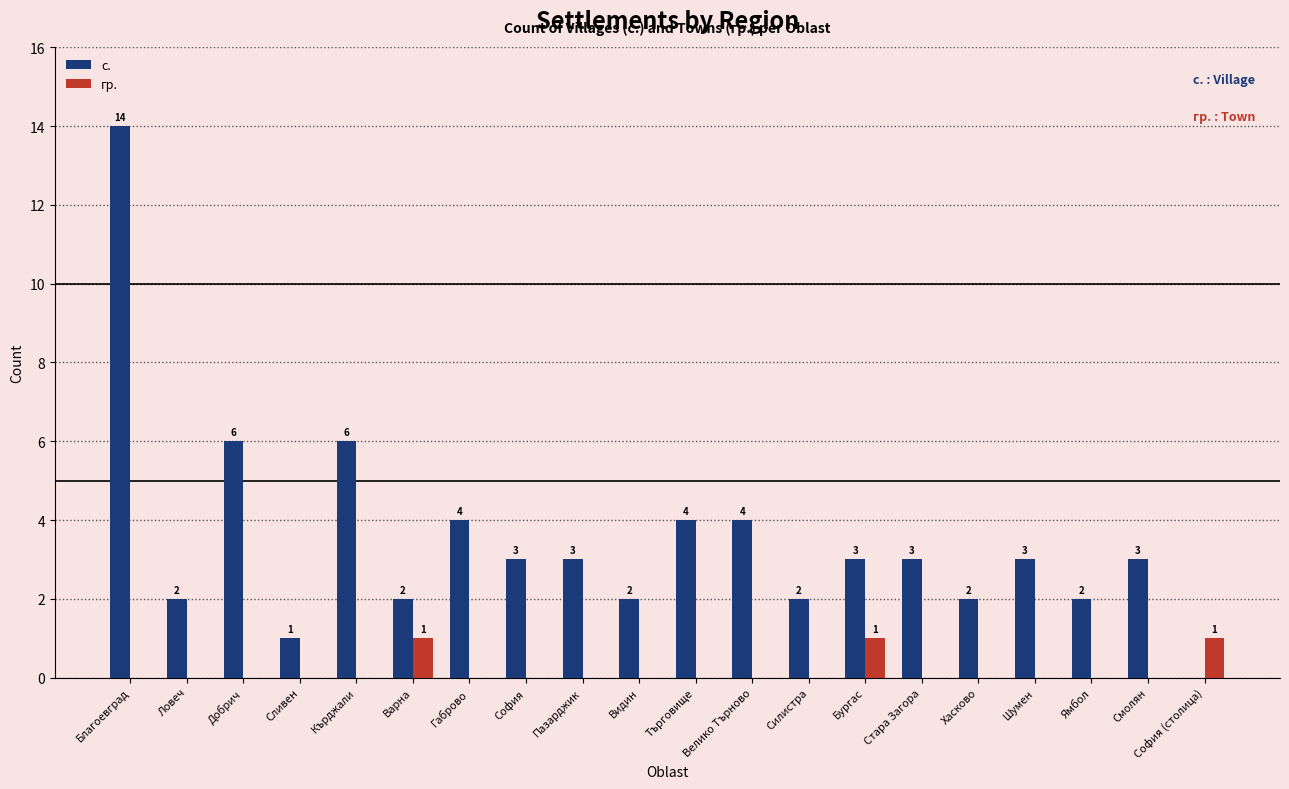

At which category does the chart reach its peak across all series?

Благоевград